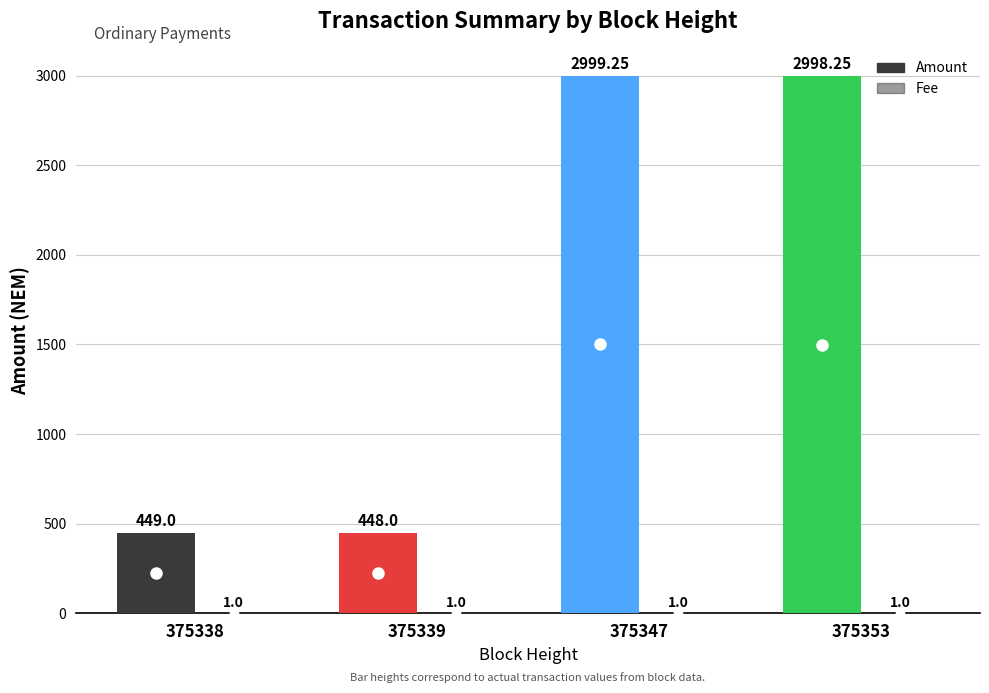

Between 375339 and 375347, which series saw the biggest shift?

Amount